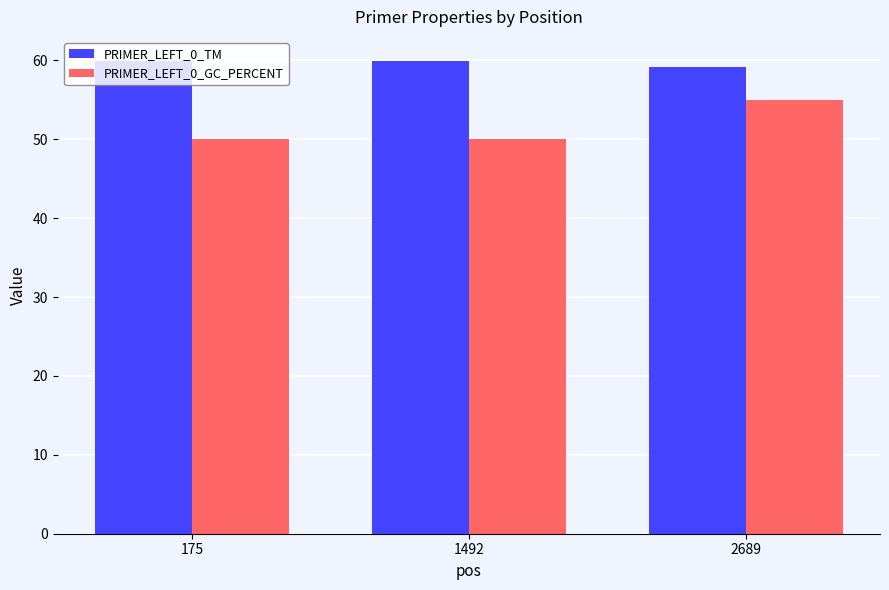

What are all the series names shown in the legend?

PRIMER_LEFT_0_TM, PRIMER_LEFT_0_GC_PERCENT